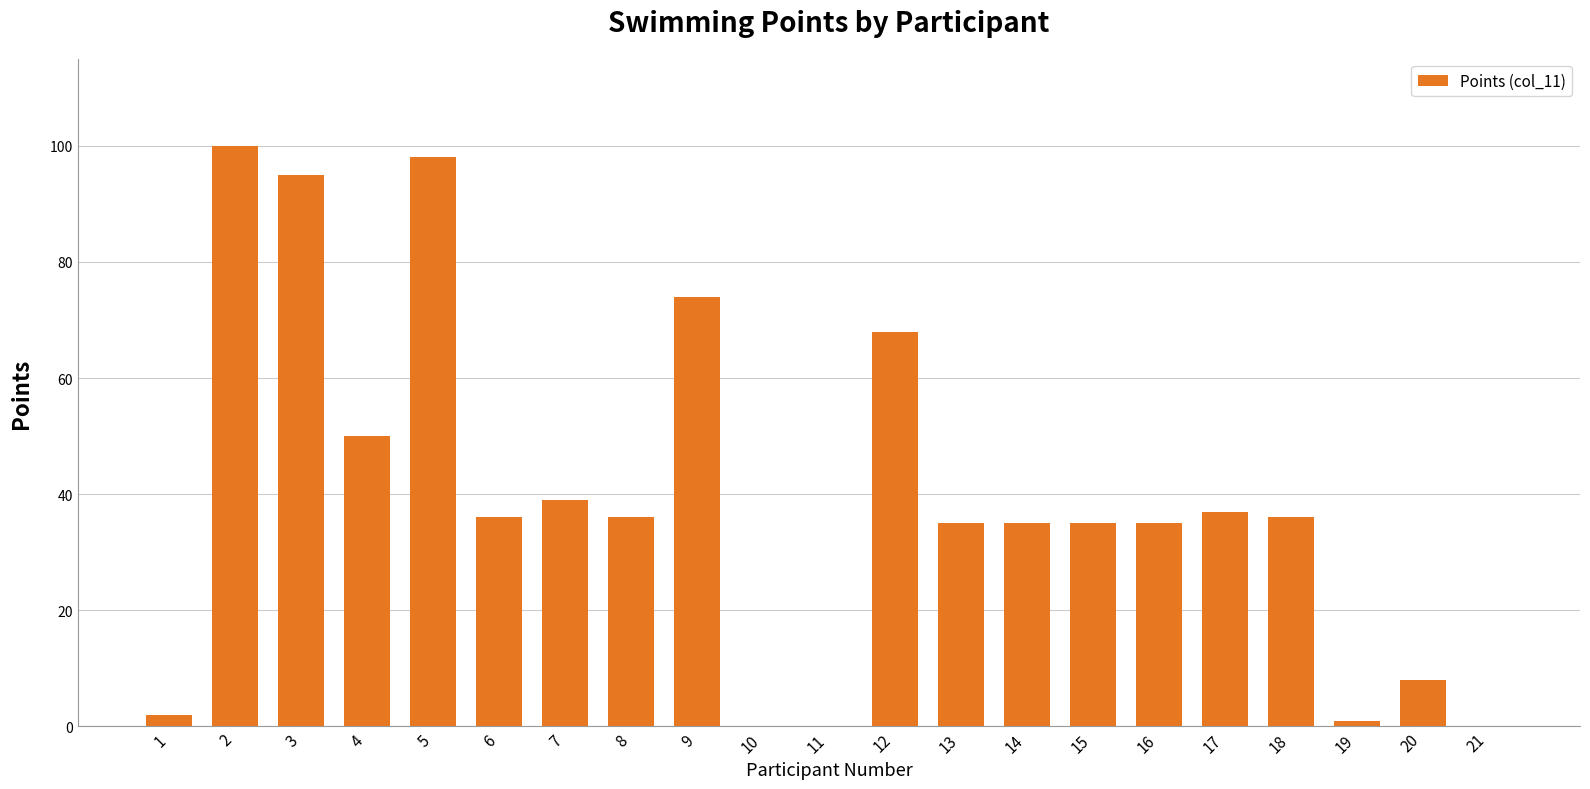

What is the difference between the values at 19 and 18?

35